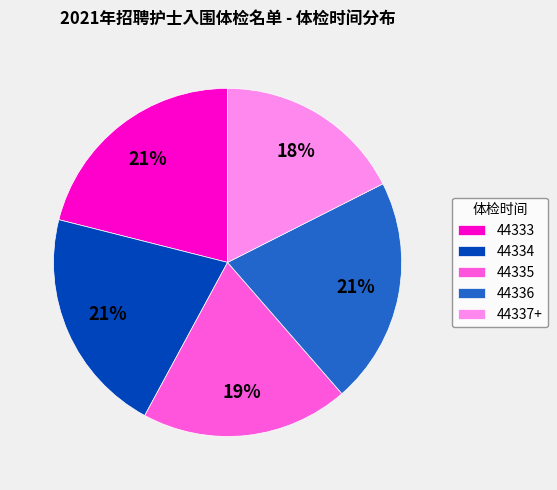

Count the number of slices in the pie.

5